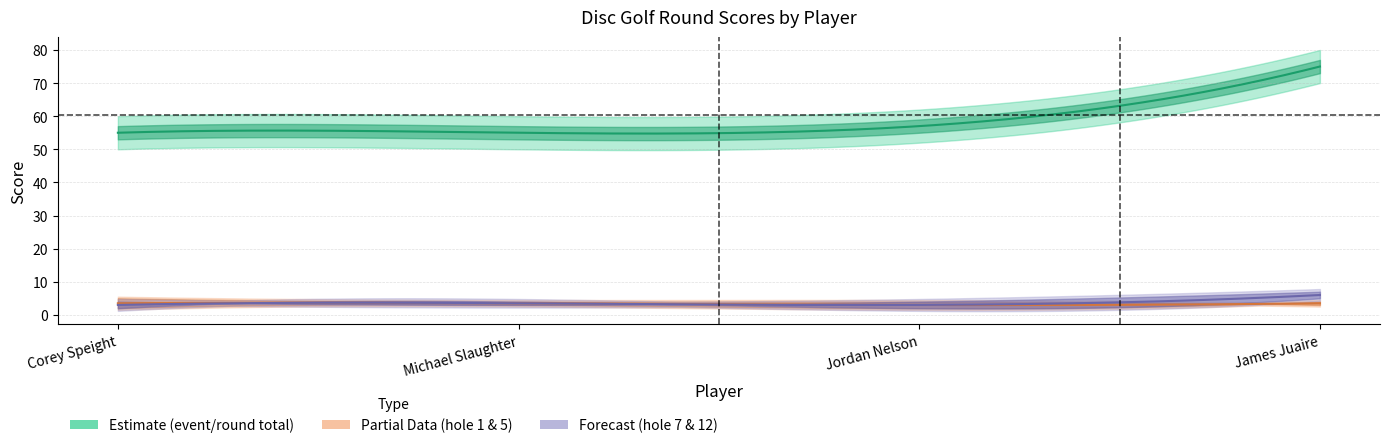

Where do hole_5 and hole_1 first cross each other?

Jordan Nelson and James Juaire